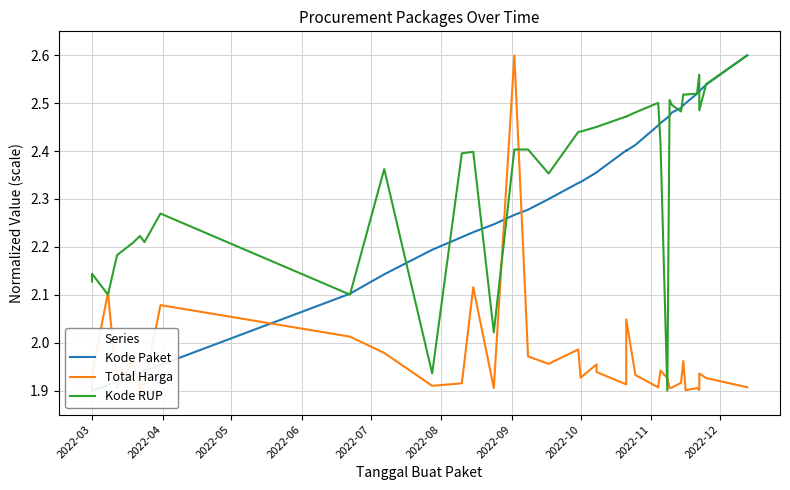

What is the sum of all Kode Paket values?

90.3